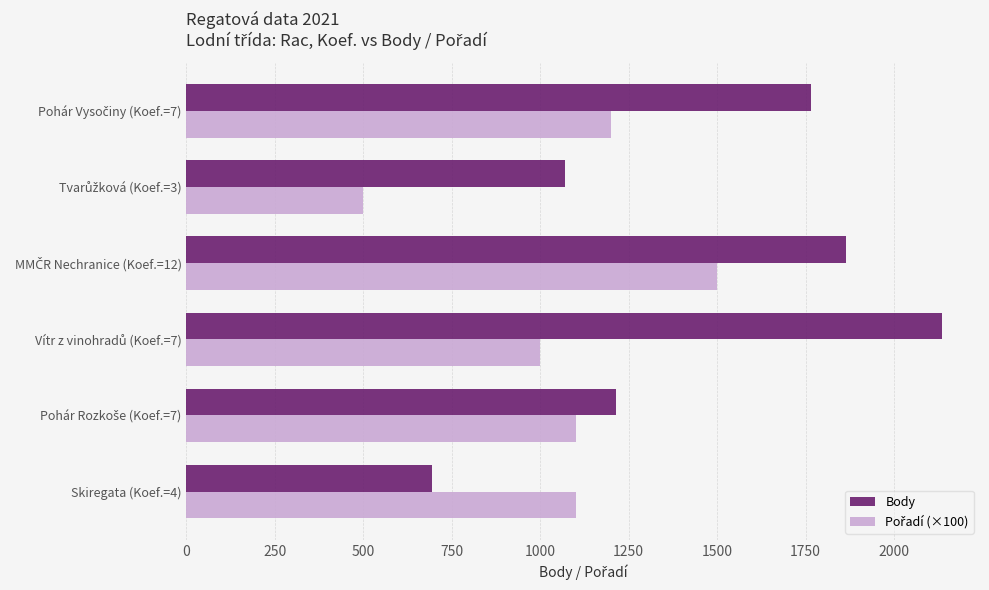

How many data points does each series have?

6